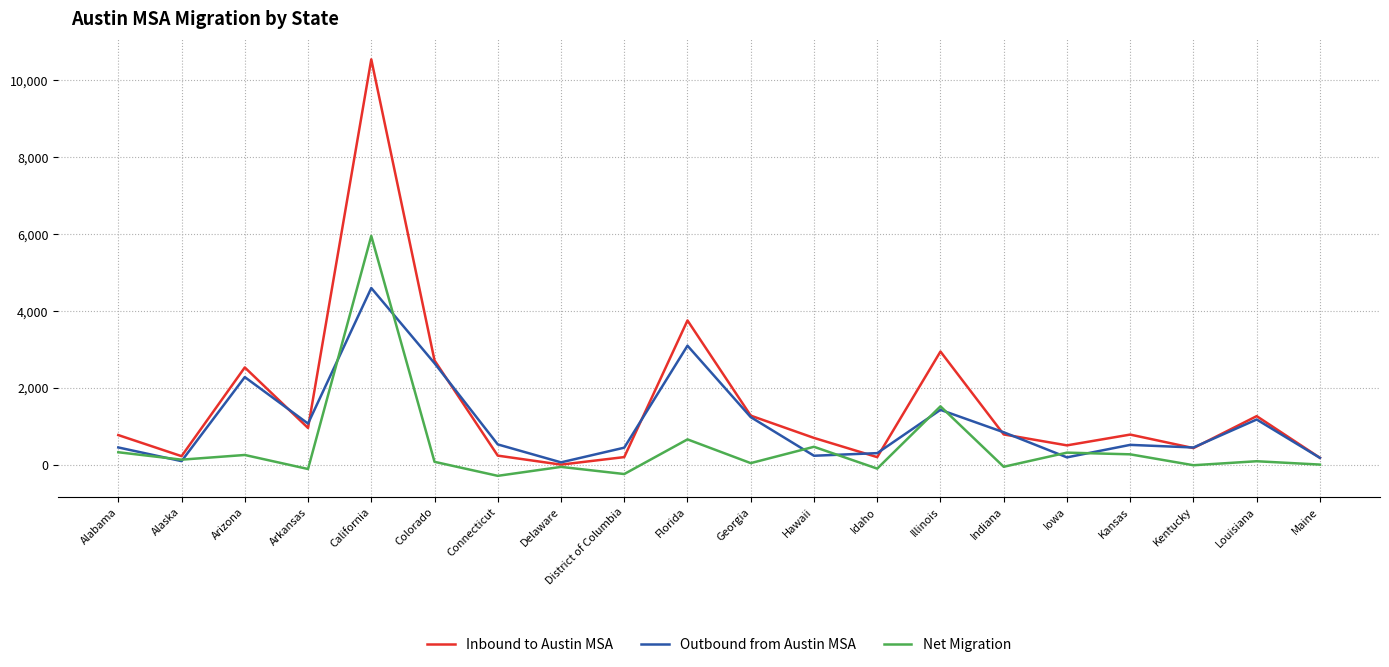

At which category does Outbound from Austin MSA reach its first local valley?

Alaska